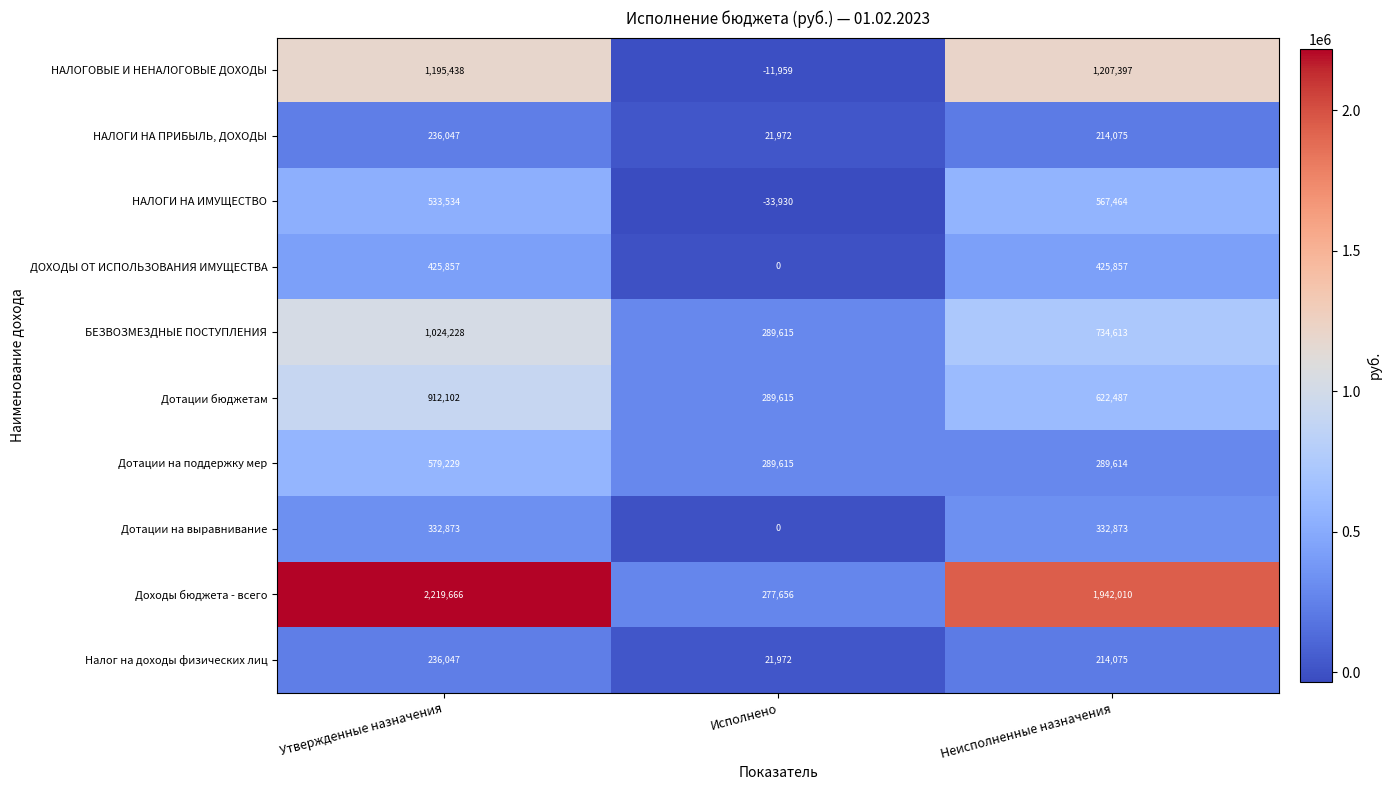

What is the total value across all series at Исполнено?

1144556